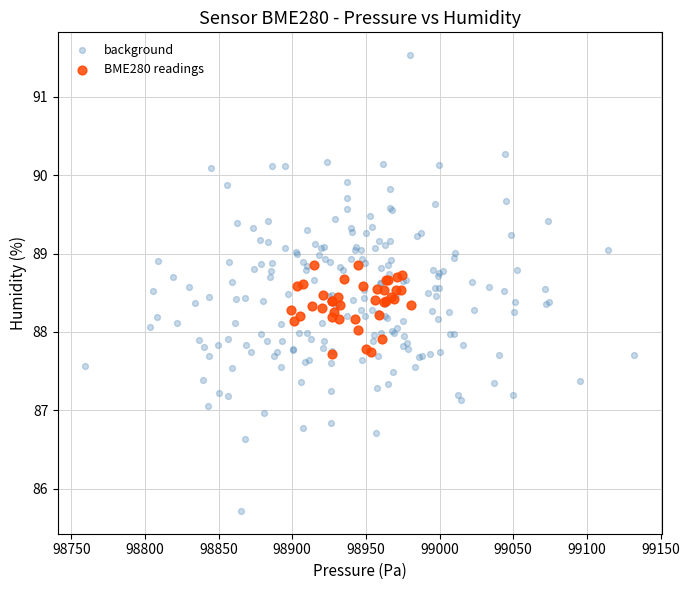

Which series has the largest Y range (max minus min)?

background